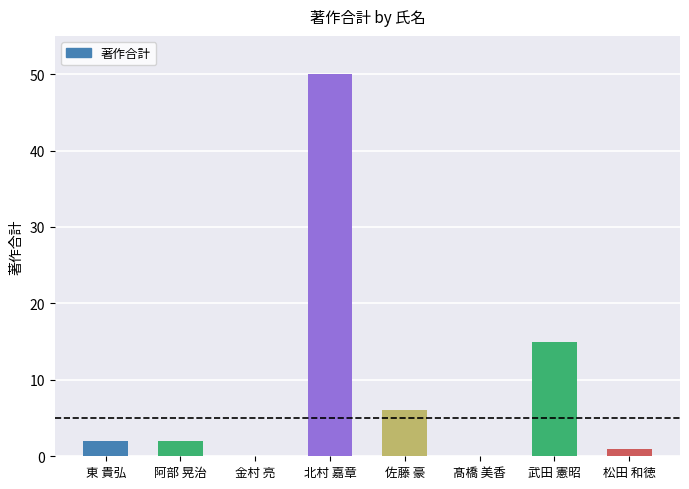

Which has a higher value, 北村 嘉章 or 東 貴弘?

北村 嘉章